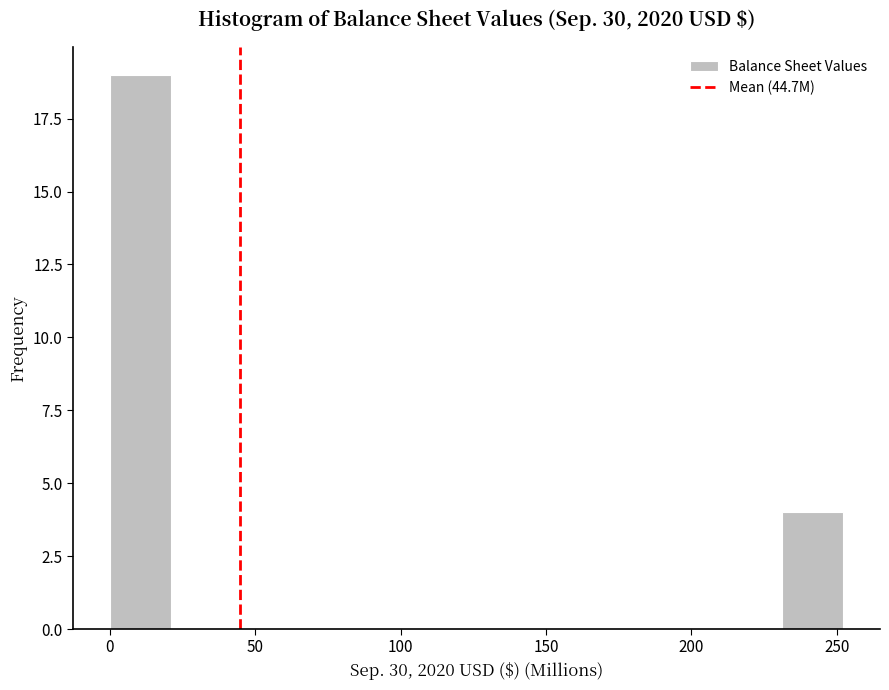

Over which range of the x-axis is the bar tallest?

0 to 20